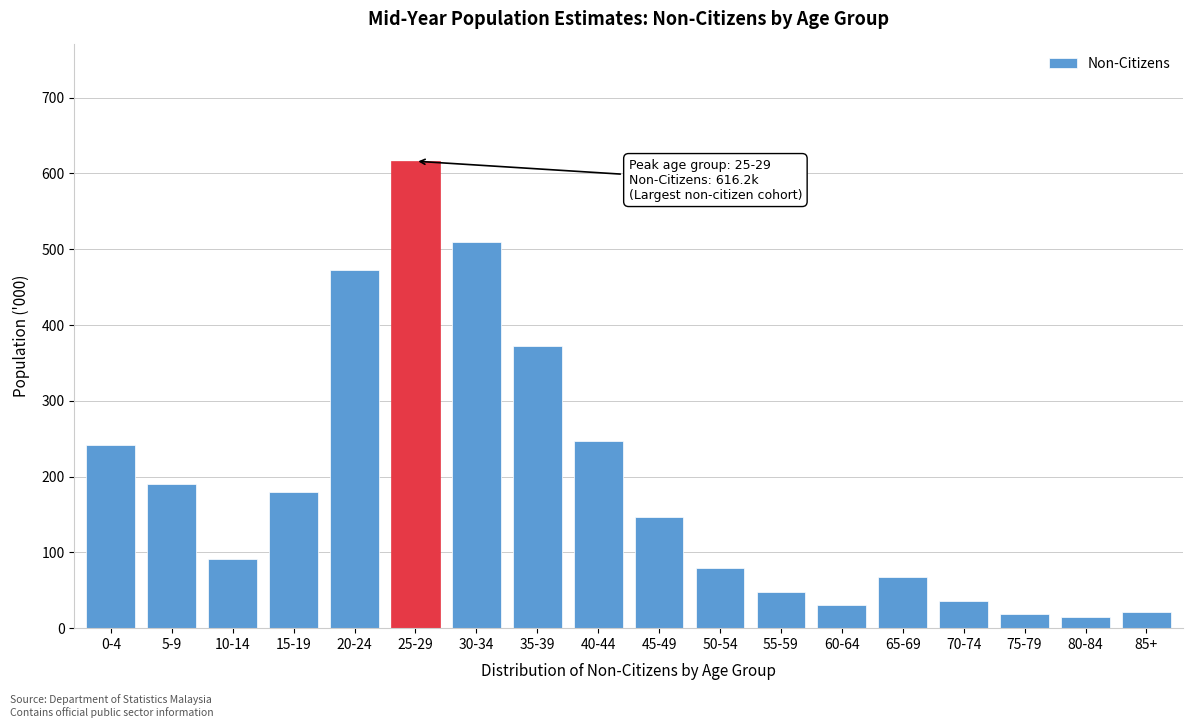

What is the label of the 17th bar from the right?

5-9